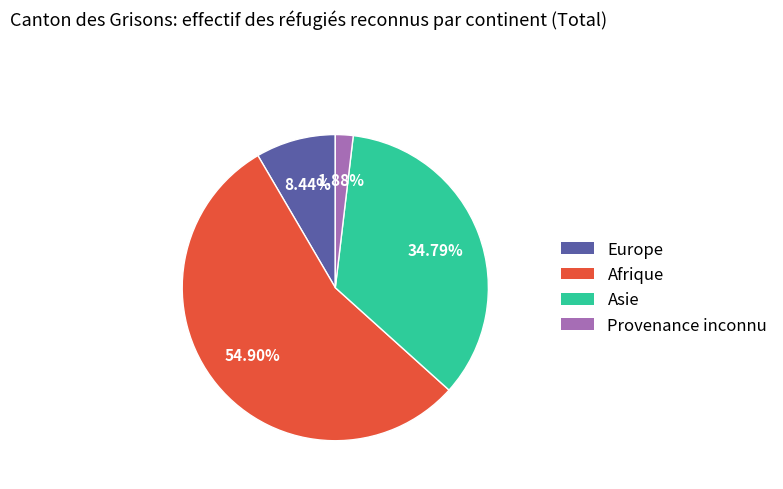

What is the largest slice in the pie chart?

Afrique